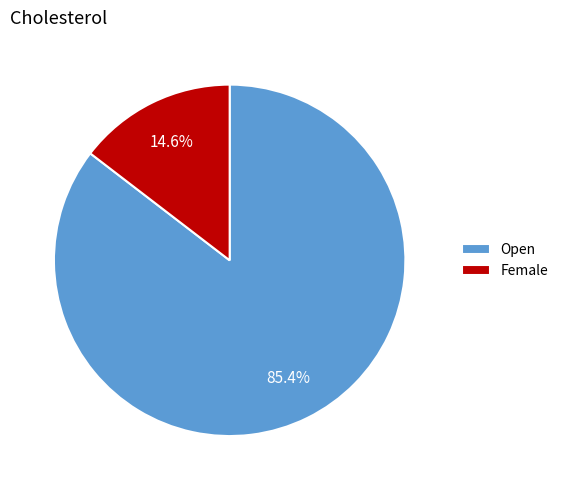

True or false: Open accounts for 79% of the total.

False